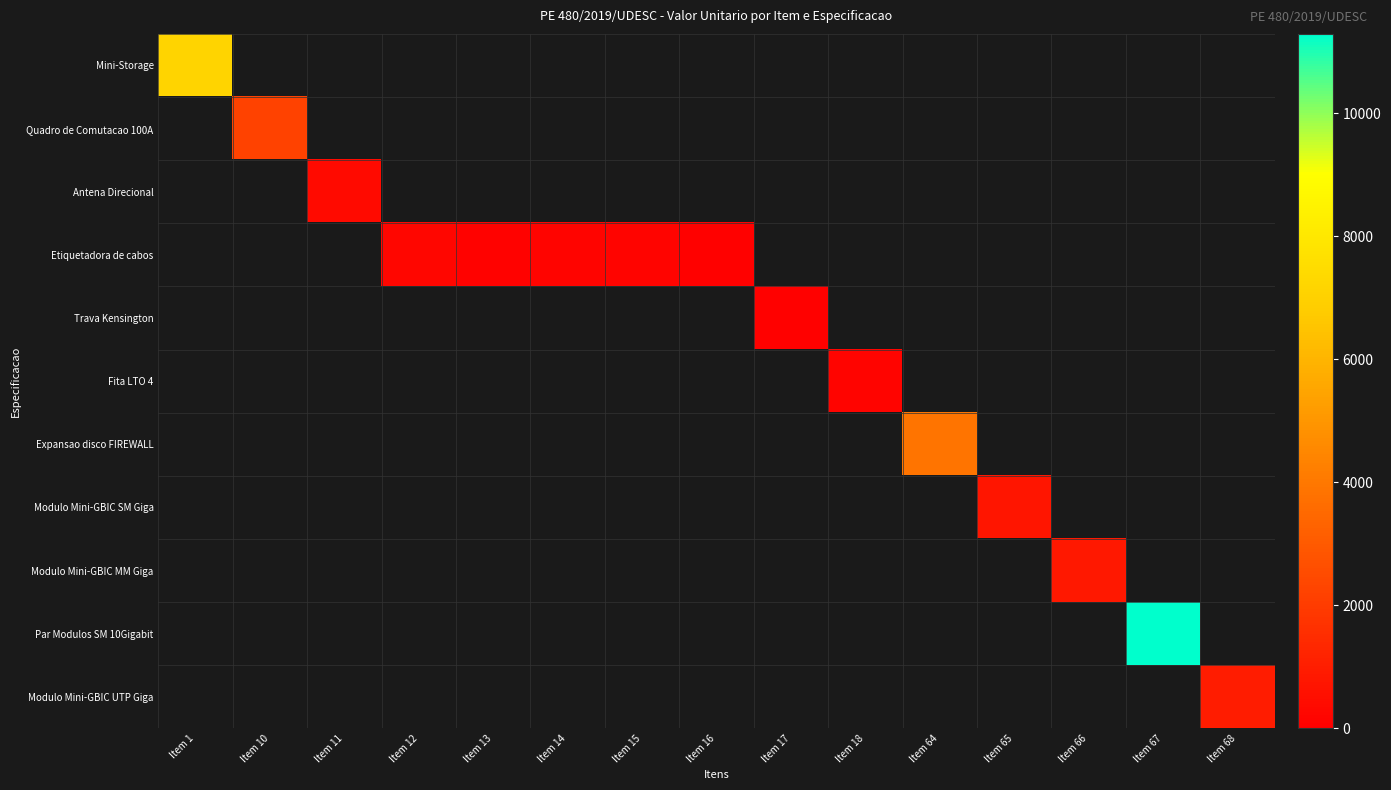

Where is Mini-Storage nearest to the value 7175?

Item 1